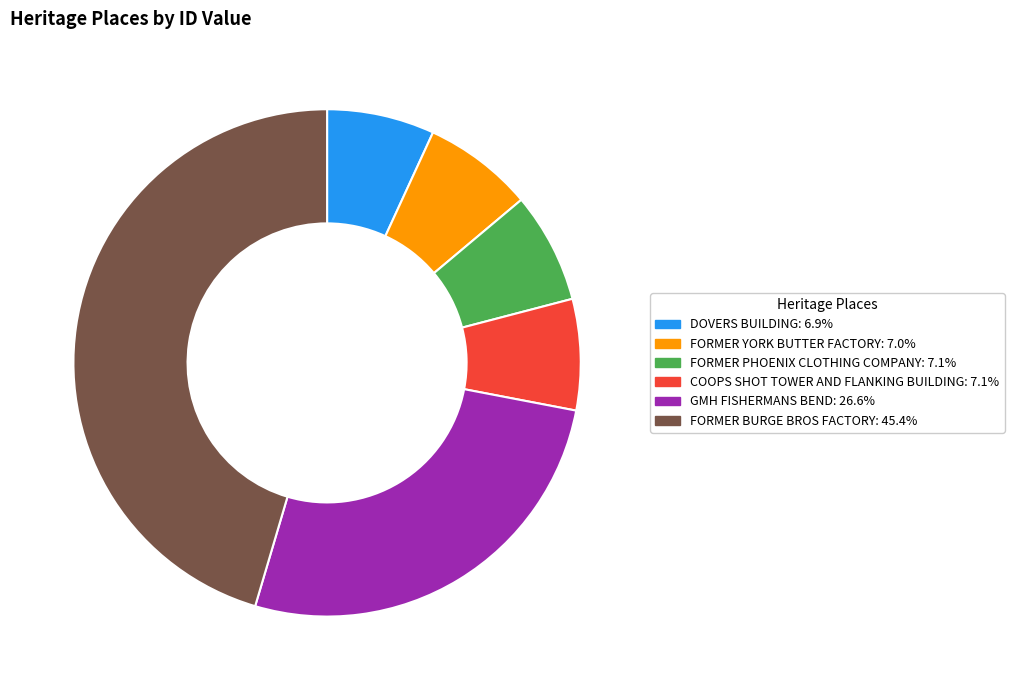

Does COOPS SHOT TOWER AND FLANKING BUILDING account for over 50% of the chart?

No